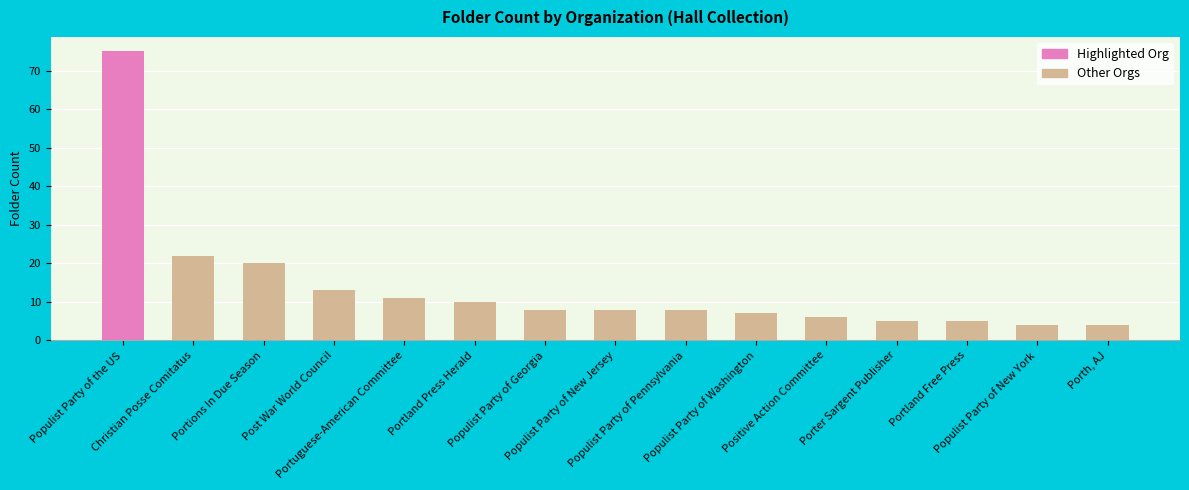

What is the difference between the maximum and minimum values?

71